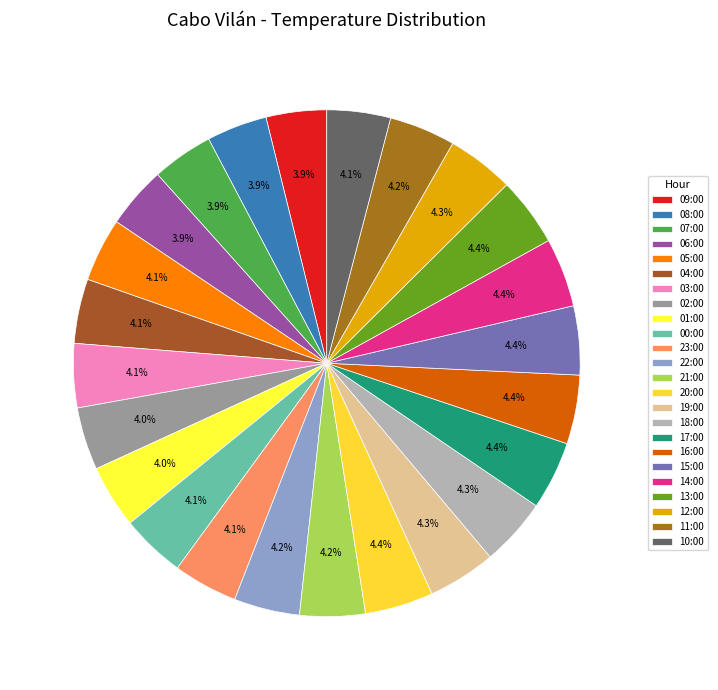

To the nearest percent, what portion does 02:00 represent?

4%